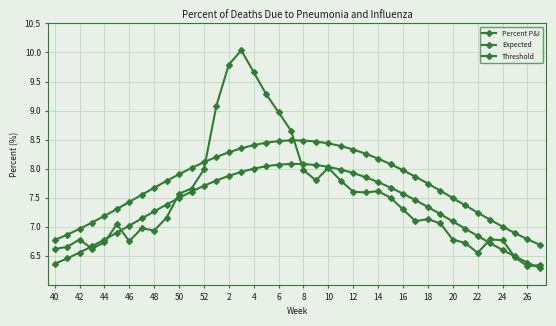

What is the value of the Expected point at the 10th from the left?

7.4